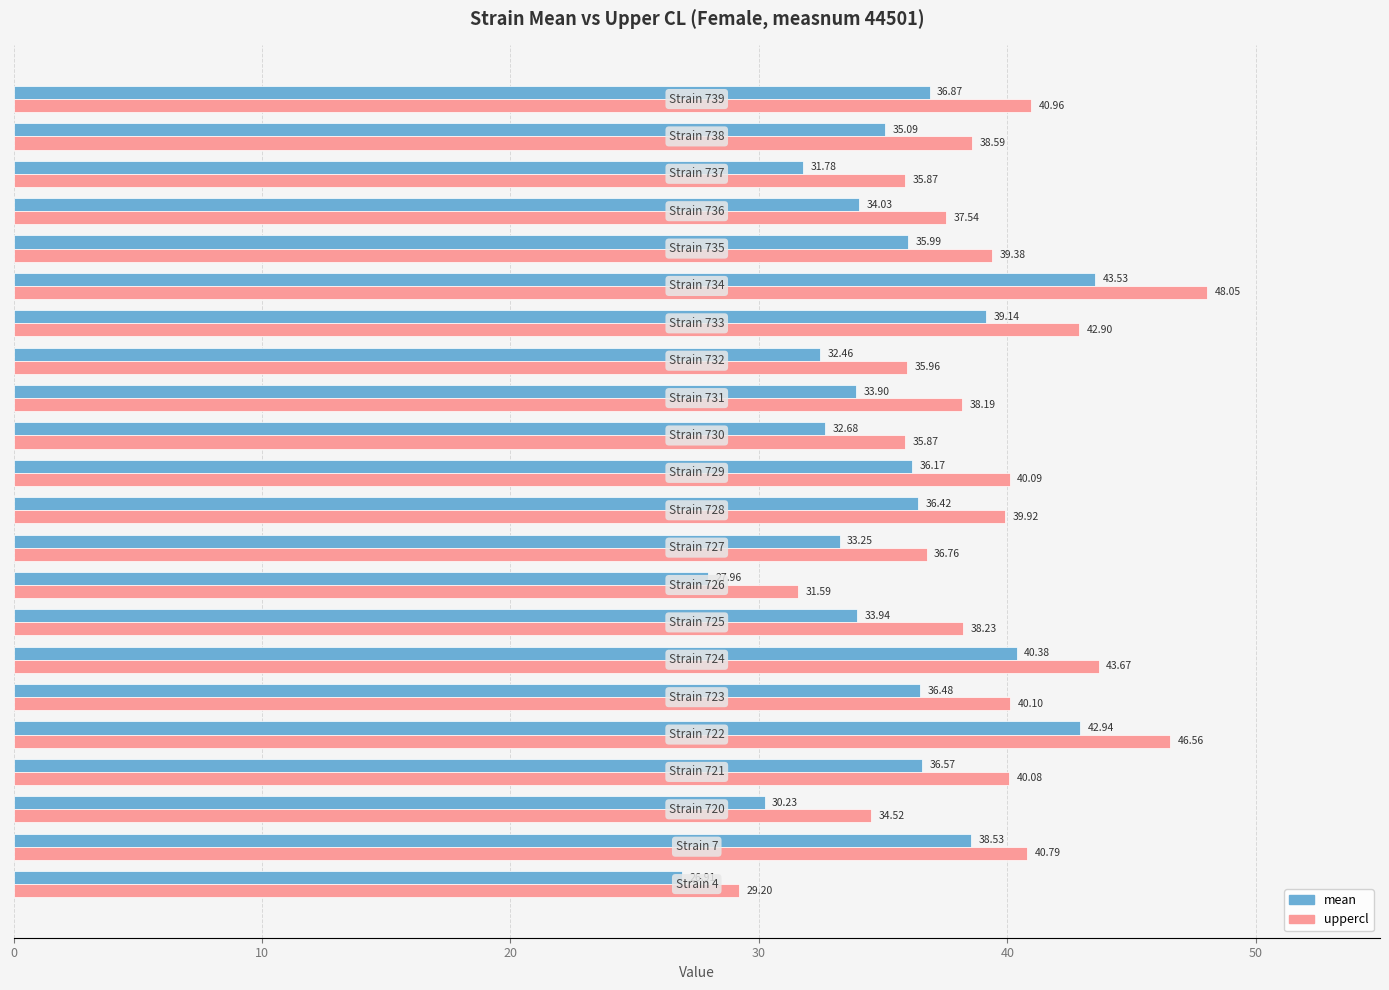

How many data points in mean are above 35?

12